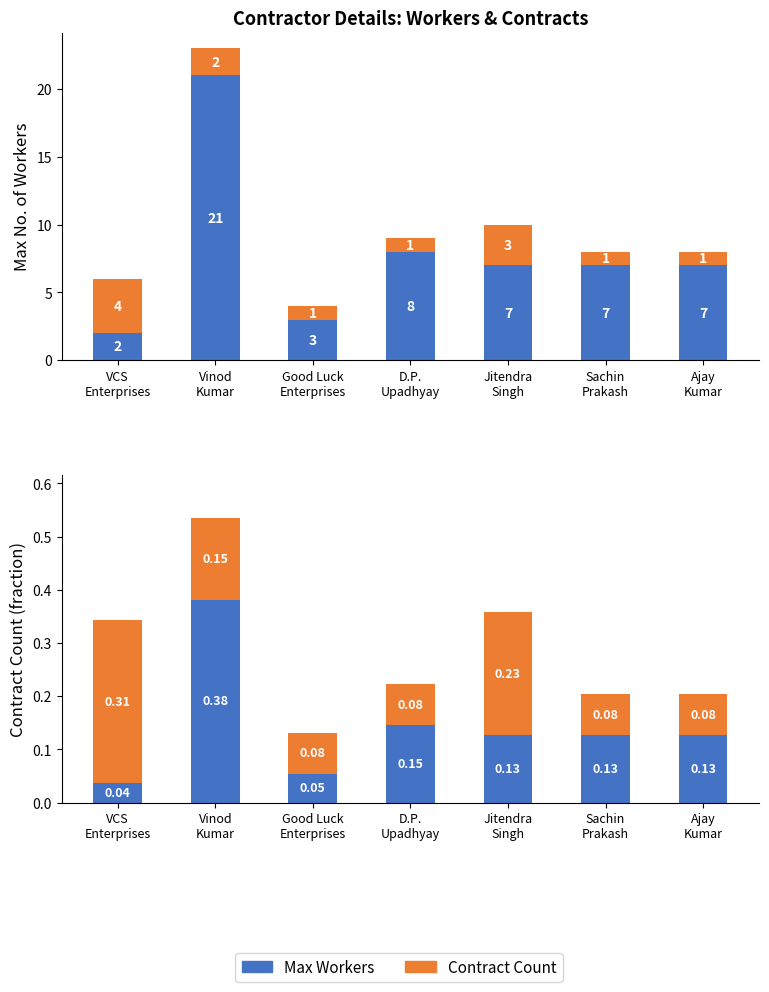

What is the sum of the Contract Count (frac) values at VCS
Enterprises and Vinod
Kumar?

0.5